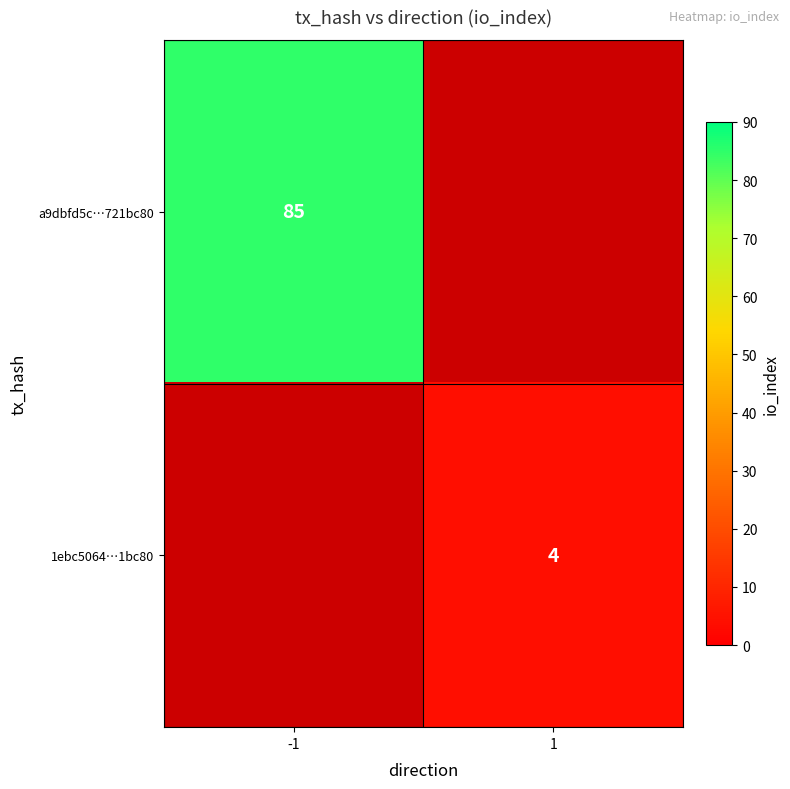

True or false: 1ebc5064…1bc80 has a value of 5 at 1.

False